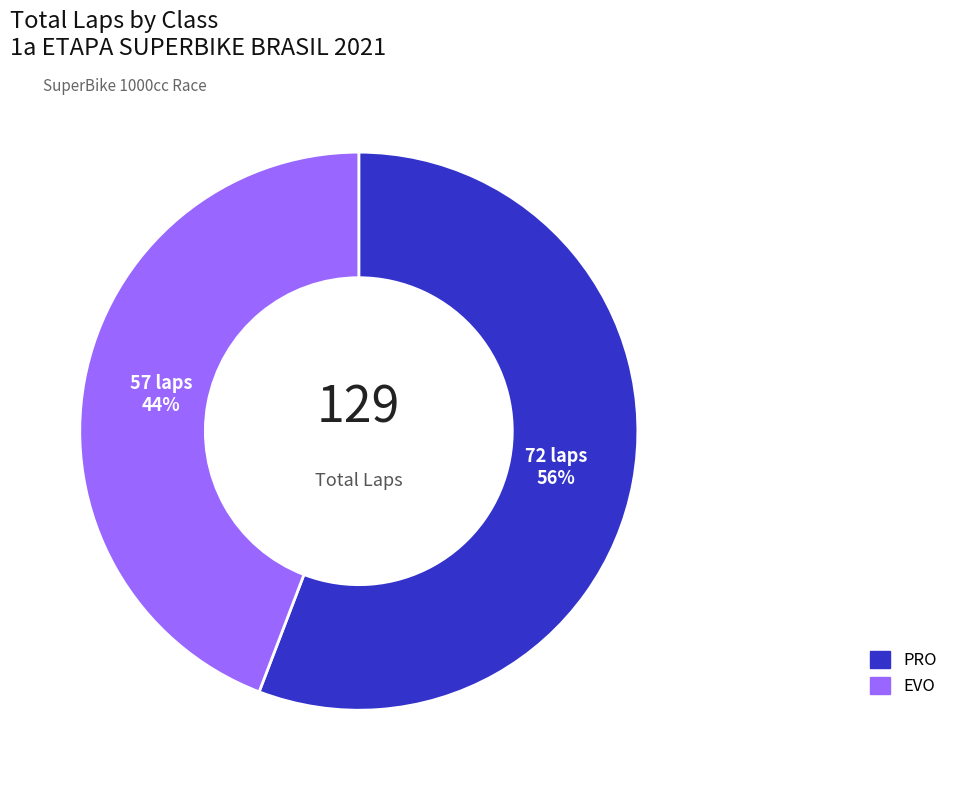

Which slice is the largest?

PRO